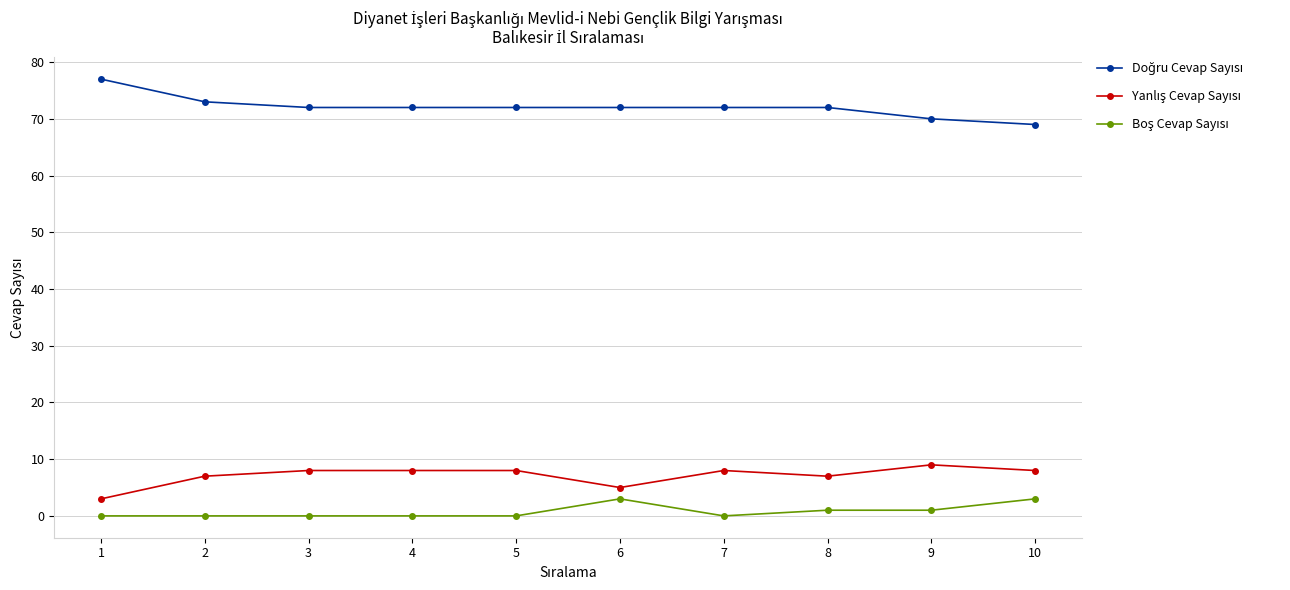

Is the value of Doğru Cevap Sayısı at 4 greater than the value of Yanlış Cevap Sayısı at 6?

Yes